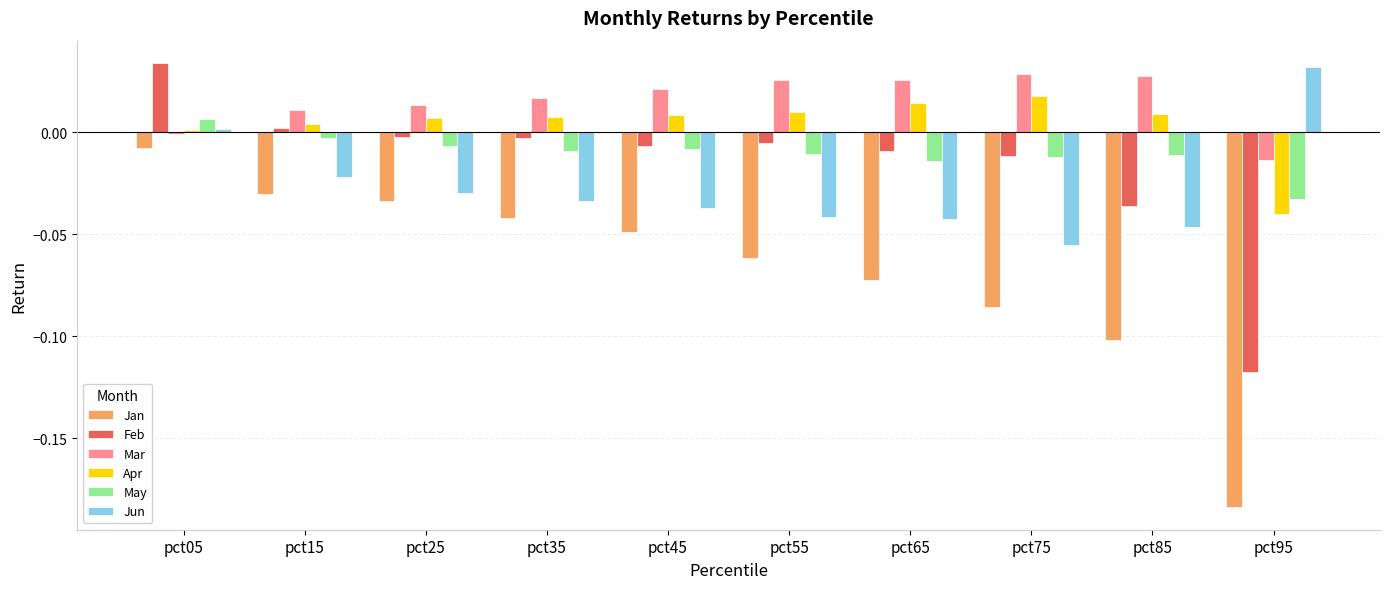

What is the spread (max minus min) of values at pct45?

0.1